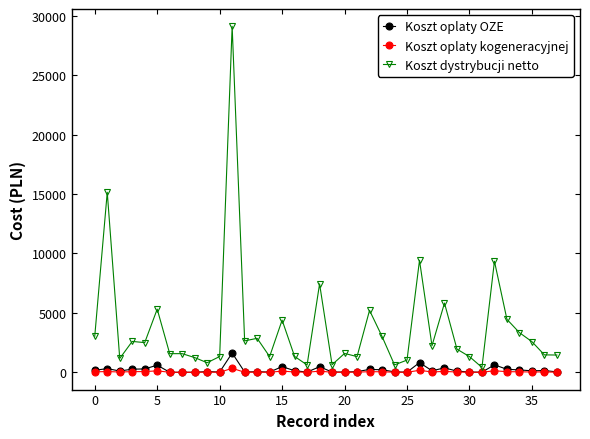

What is the value of the Koszt dystrybucji netto point at the 19th from the left?

7442.8